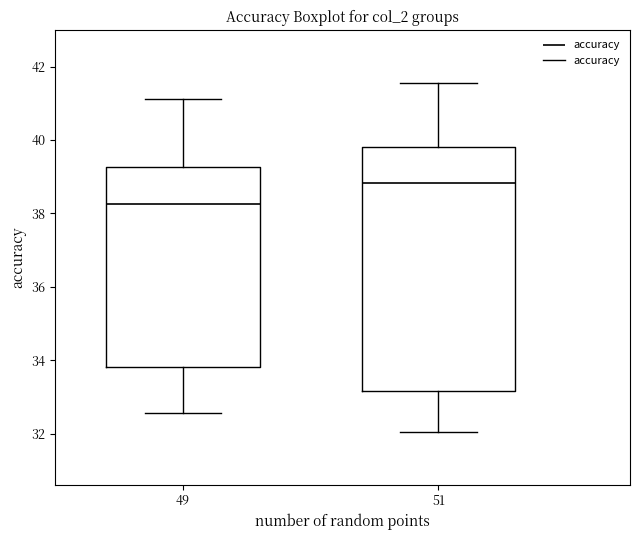

Which box is the tallest, from its lower edge to its upper edge?

51